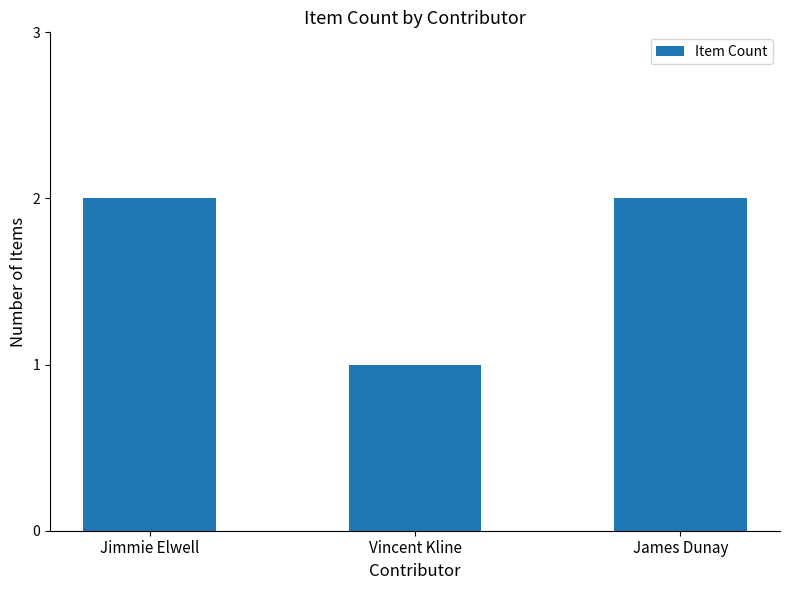

Reading left to right, extract all data points from this chart.

2	1	2